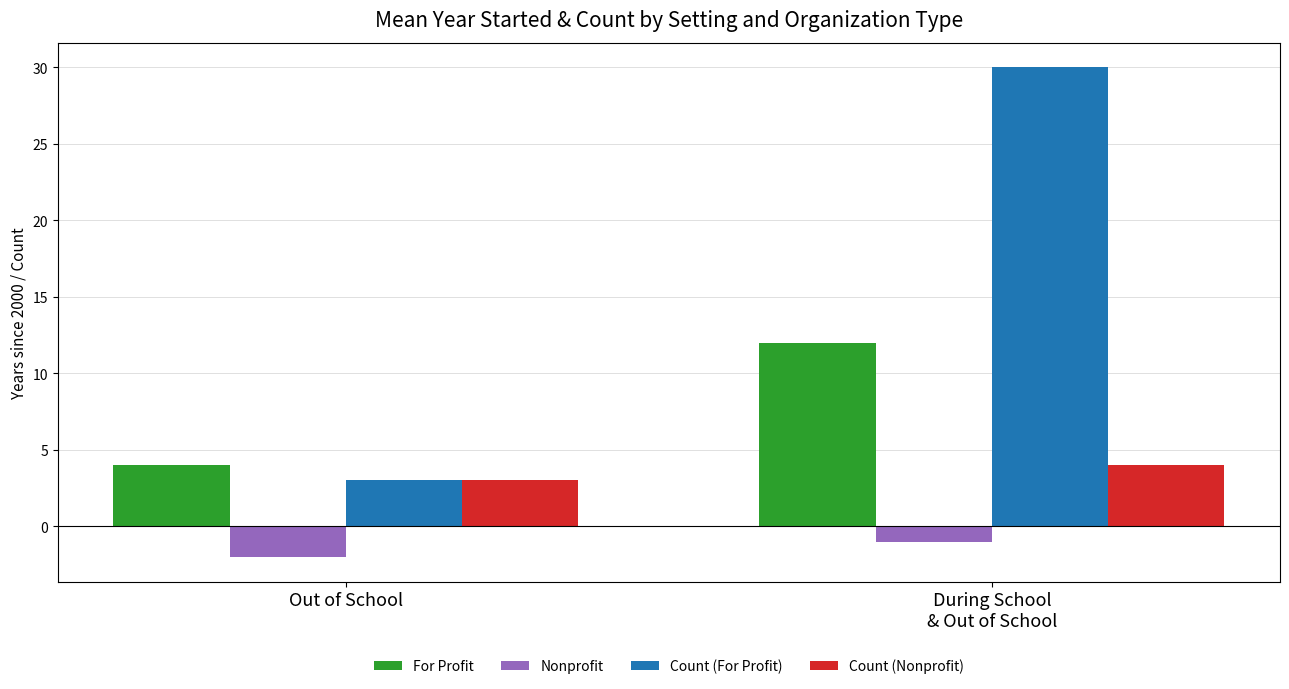

At which label is Count (For Profit) closest to 16?

Out of School